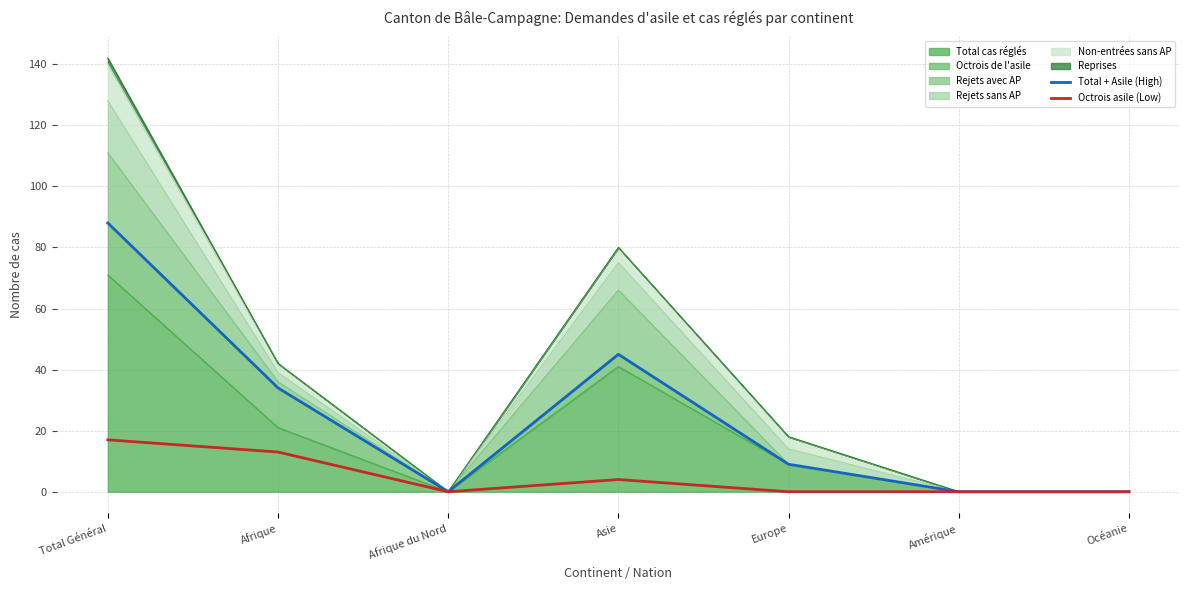

What is the total value across all series at Asie?

49